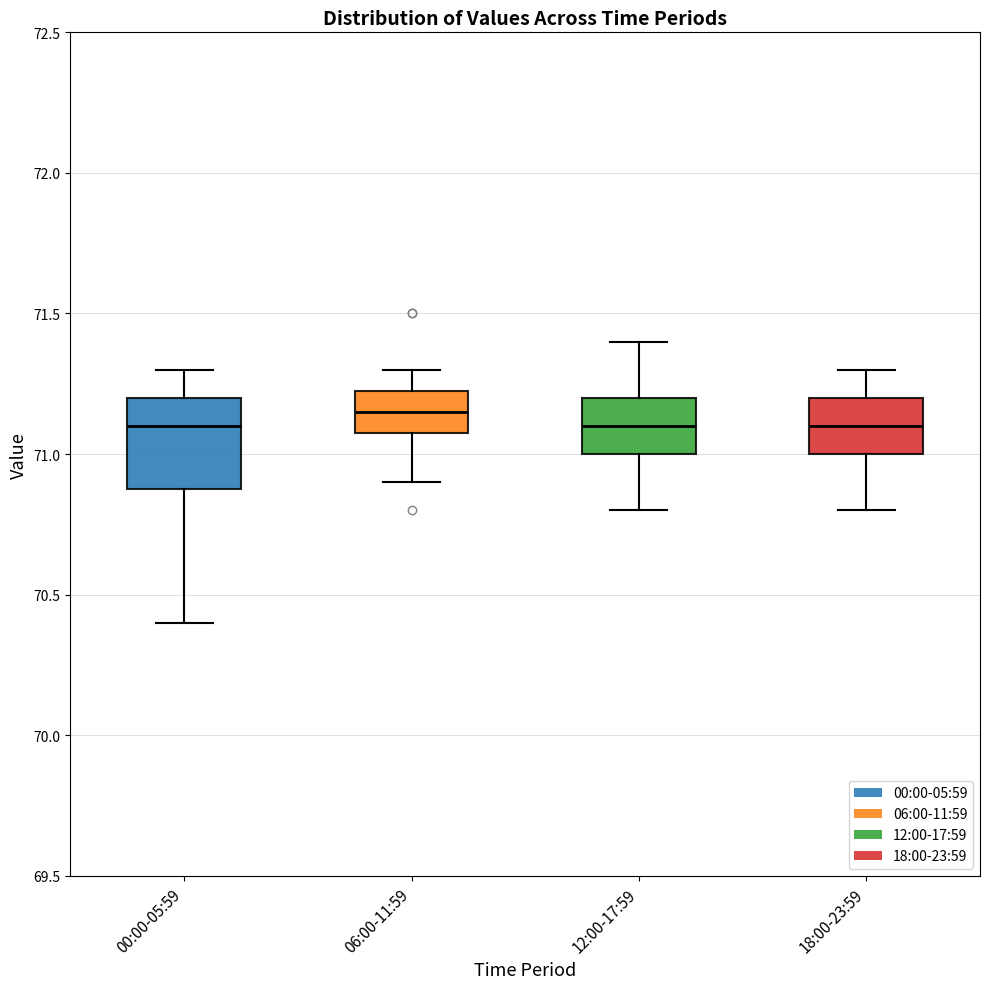

Where does the lower whisker of the box for 00:00-05:59 end on the y-axis? The values are not printed on the chart, so give them approximately, as read against the axis.

70.40